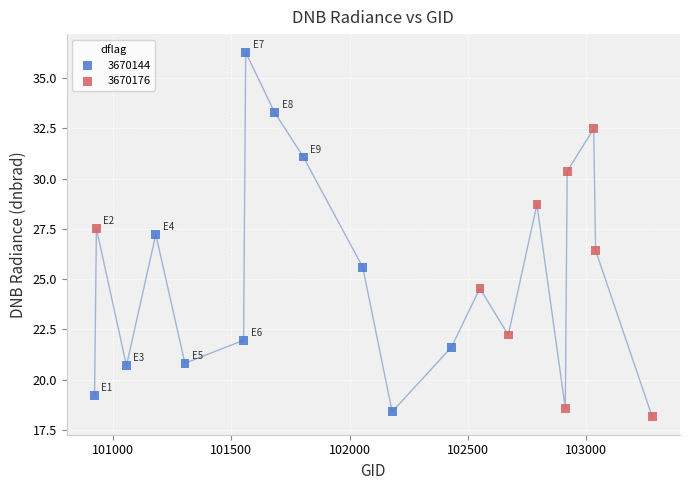

Which series has the largest Y range (max minus min)?

3670144